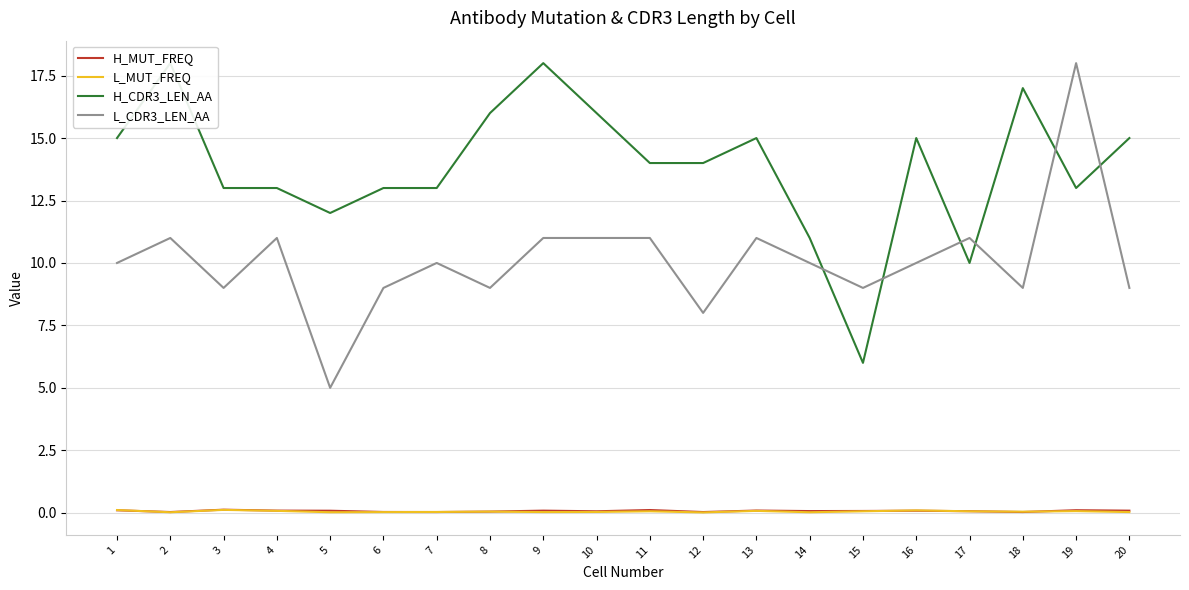

What is the sum of all L_CDR3_LEN_AA values?

202.0